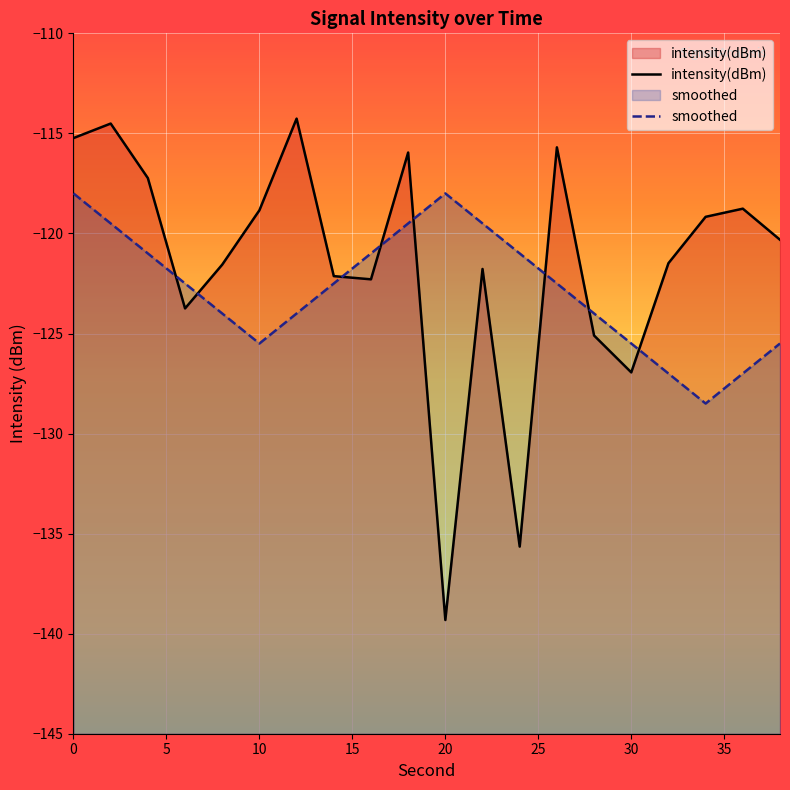

Which label corresponds to the smallest value in the chart?

20